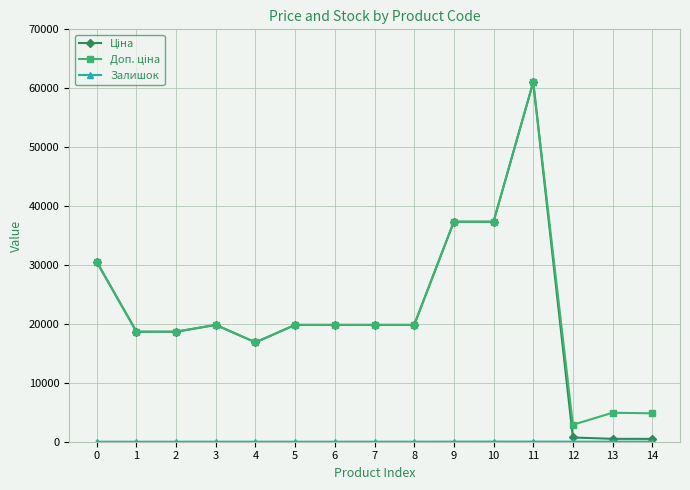

What is the total value across all series at 2?

37343.0